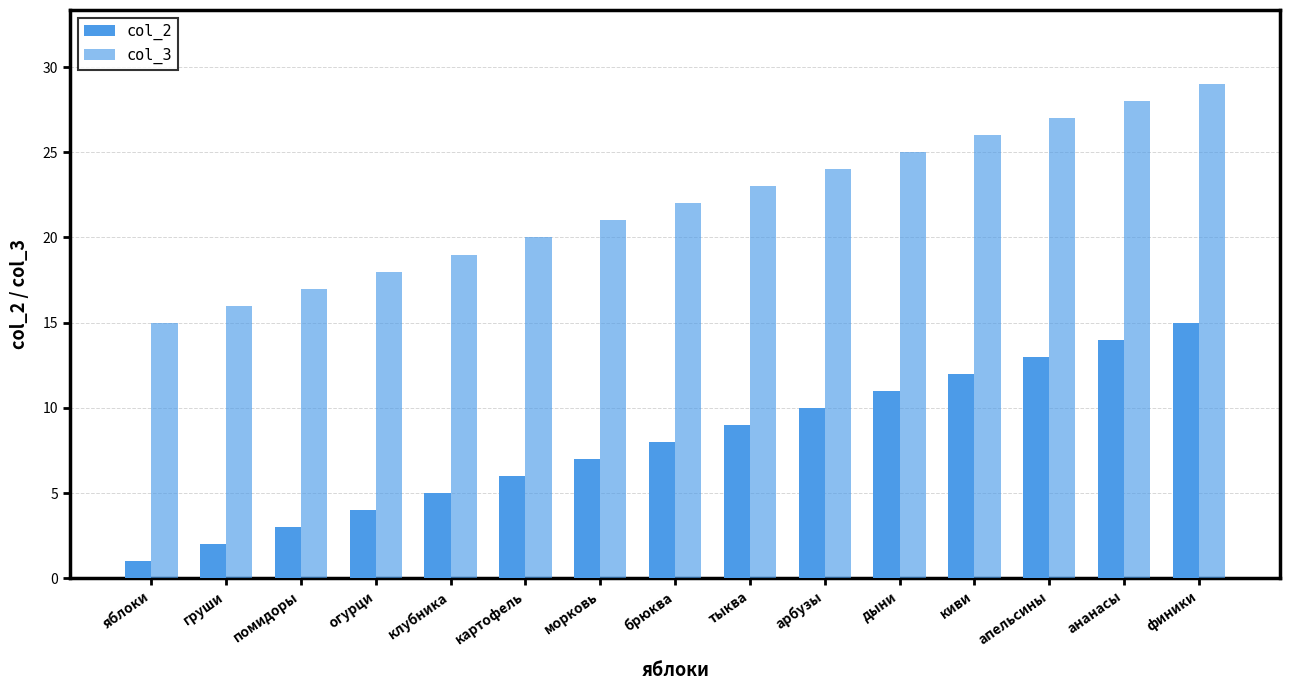

What is the label of the 1st bar from the right?

финики